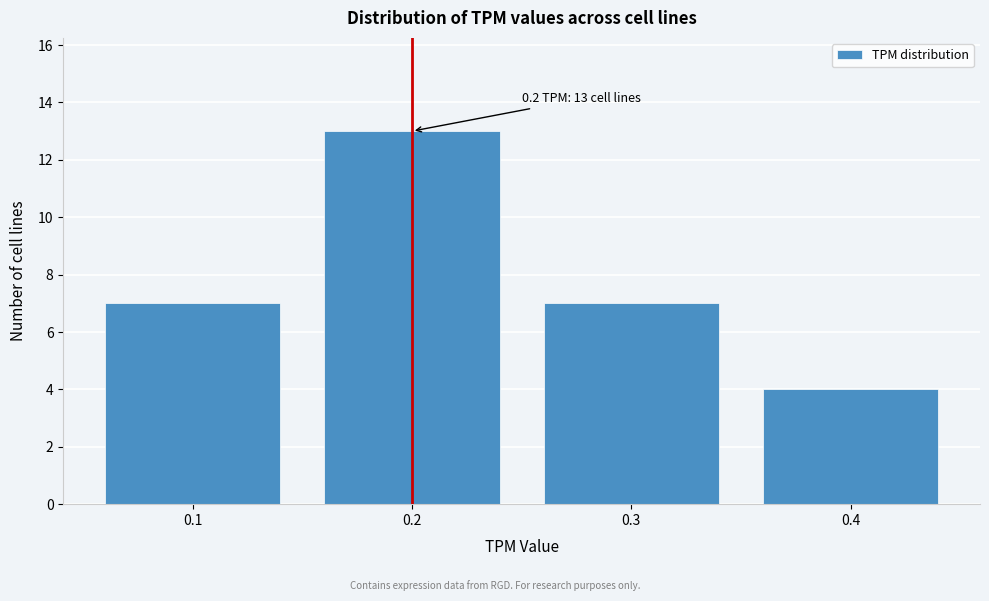

Reading right to left, extract all data points from this chart.

4	7	13	7